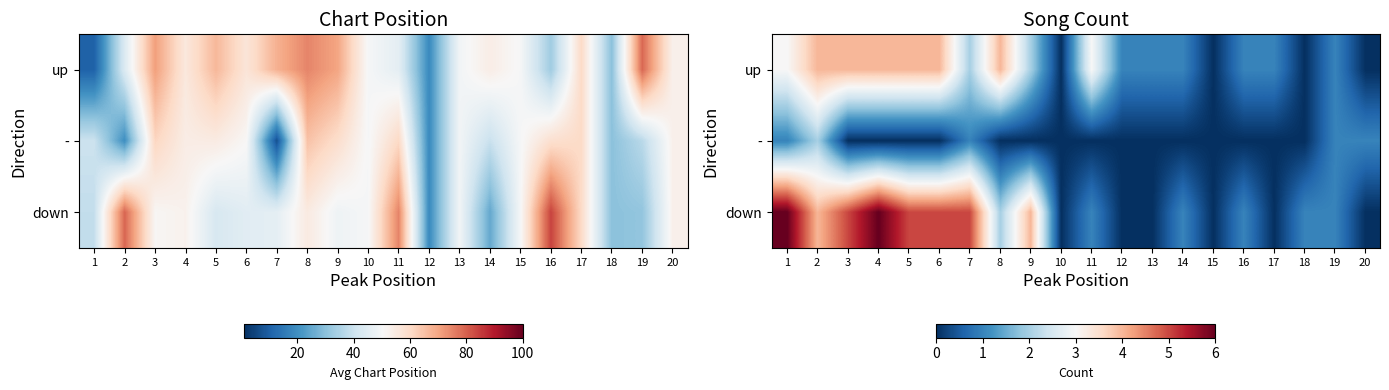

Is the value of up at 17 greater than the value of down at 17?

Yes